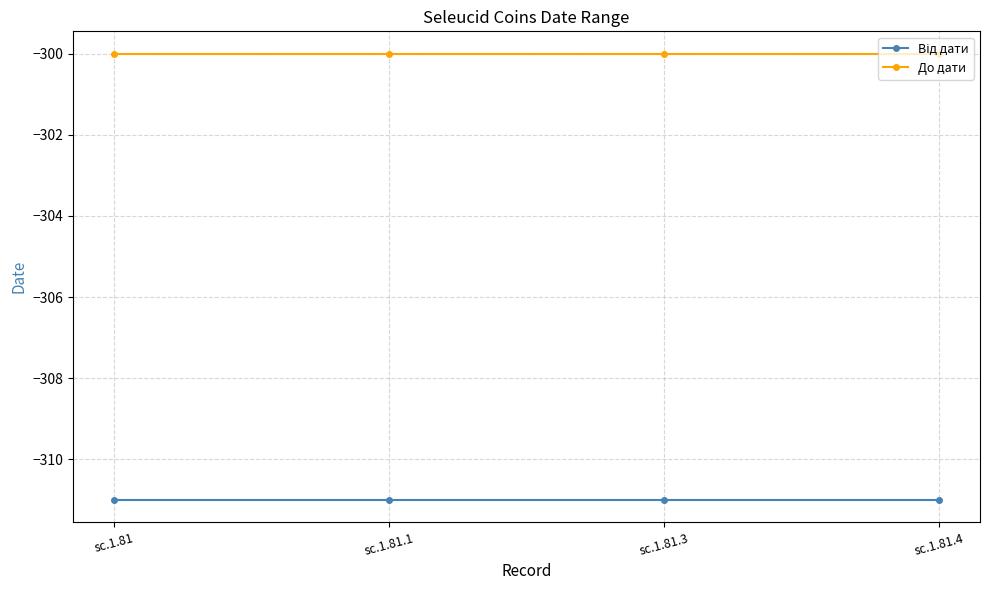

The value of До дати at sc.1.81.1 is -469. True or false?

False